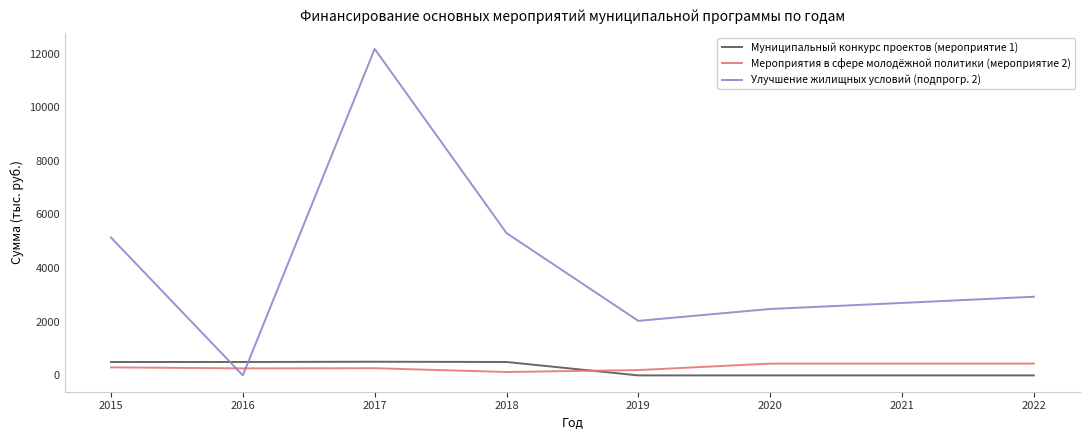

After their last crossing, which series has the higher values: Мероприятия в сфере молодёжной политики (мероприятие 2) or Муниципальный конкурс проектов (мероприятие 1)?

Мероприятия в сфере молодёжной политики (мероприятие 2)